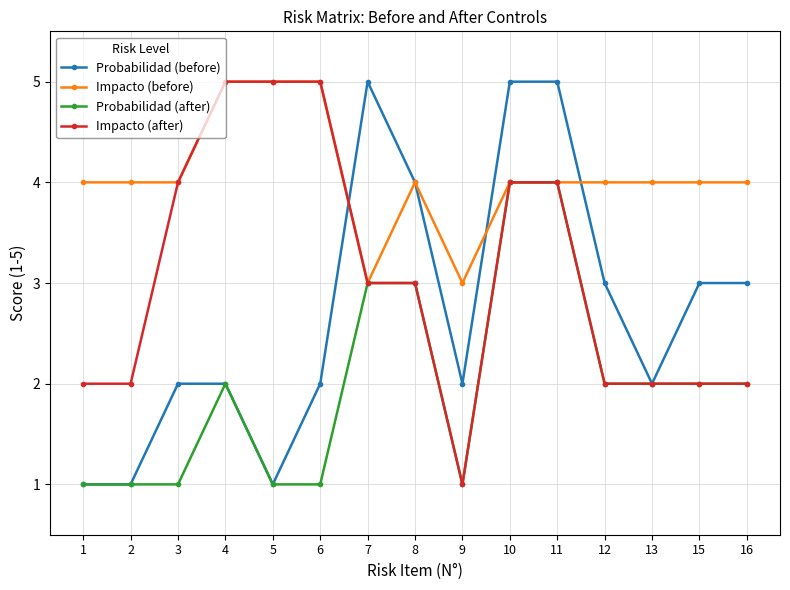

What is the approximate value of Probabilidad (before) at 15?

3